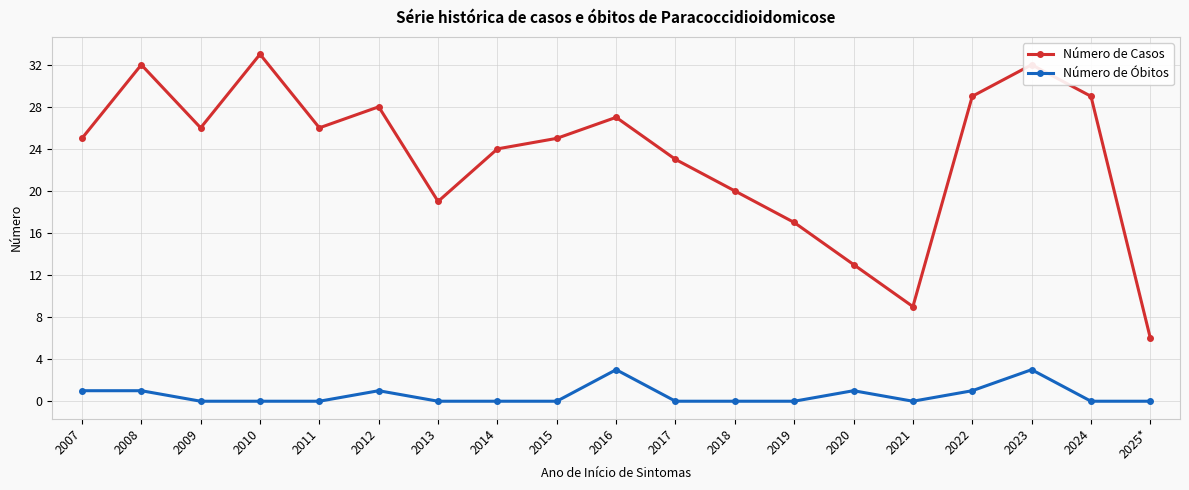

What is the difference between the maximum and second lowest values in the Número de Óbitos series?

3